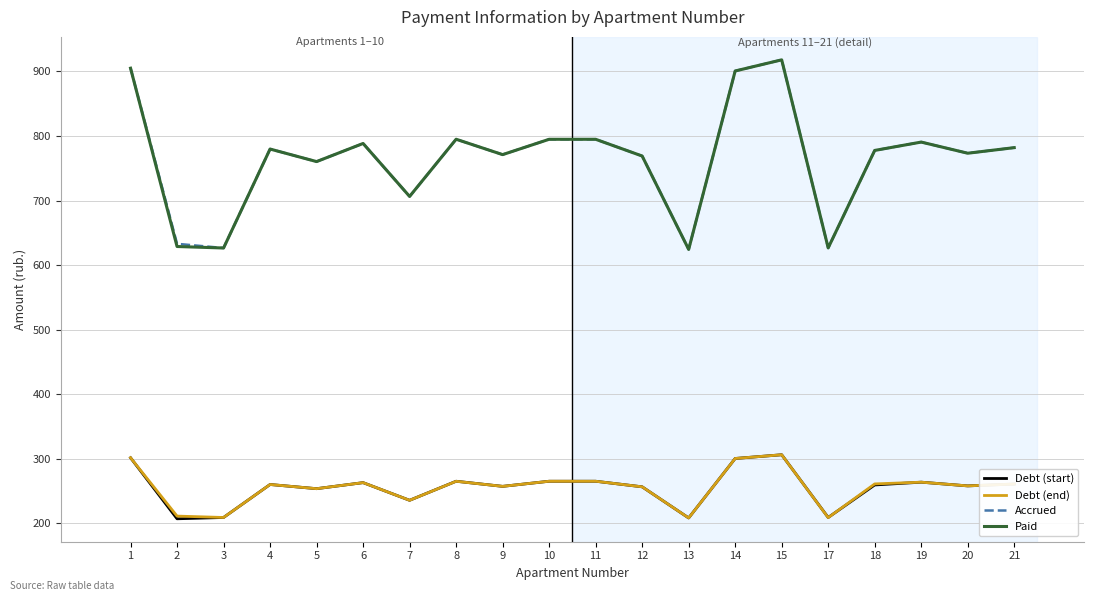

What are all the series names shown in the legend?

Debt (start), Debt (end), Accrued, Paid